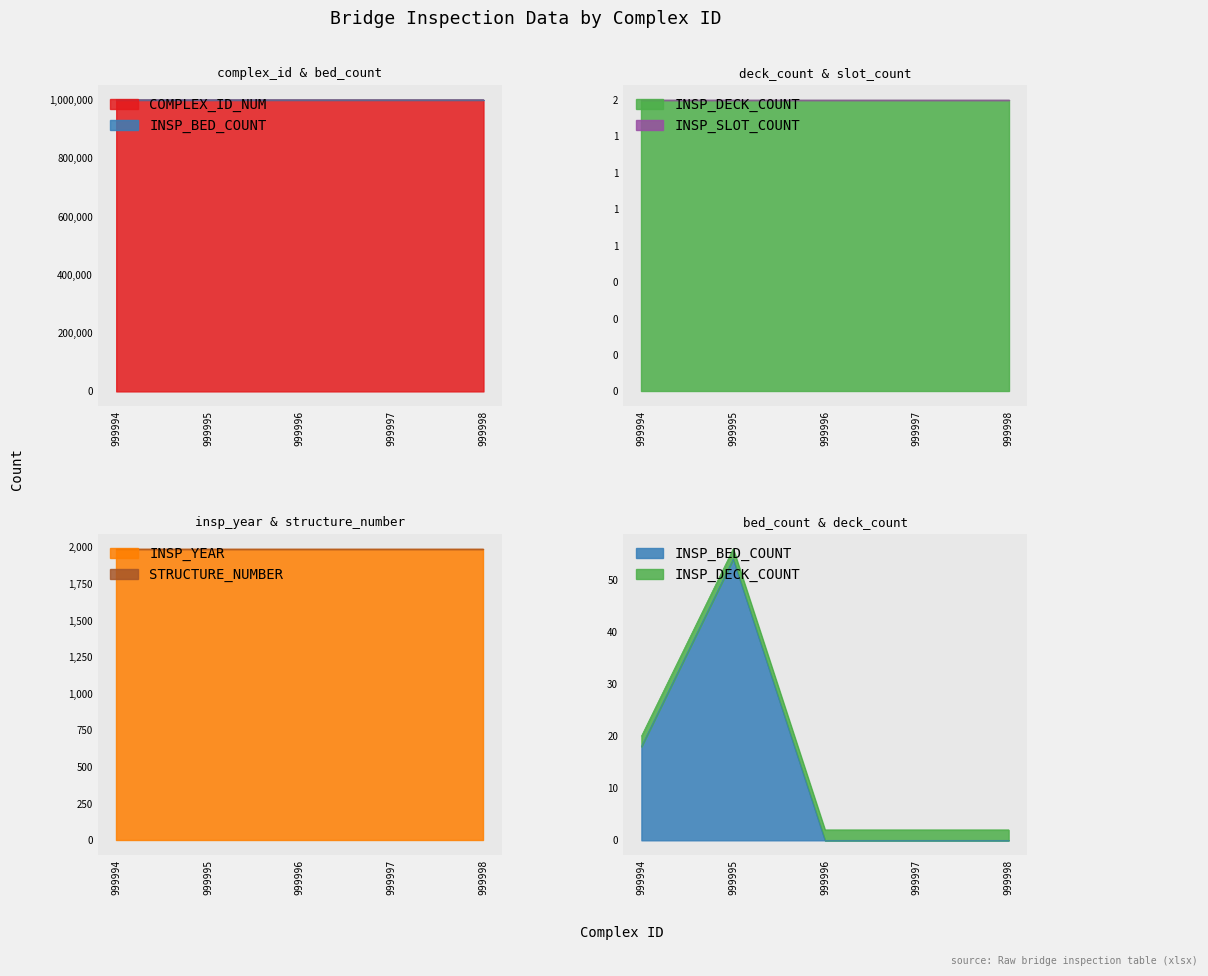

How many interior local peaks does the INSP_BED_COUNT series have?

1